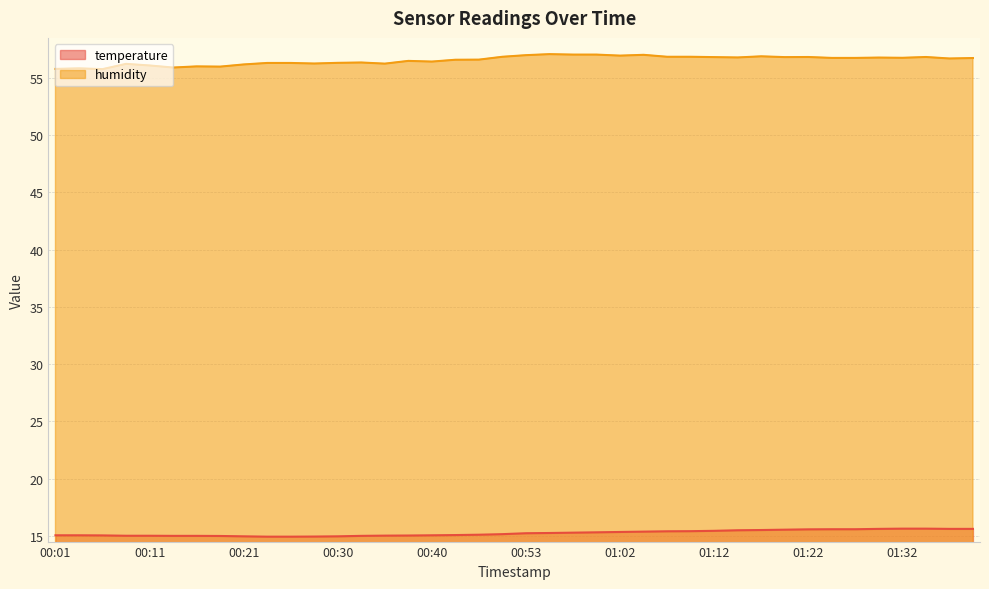

True or false: temperature and humidity cross at least once.

False